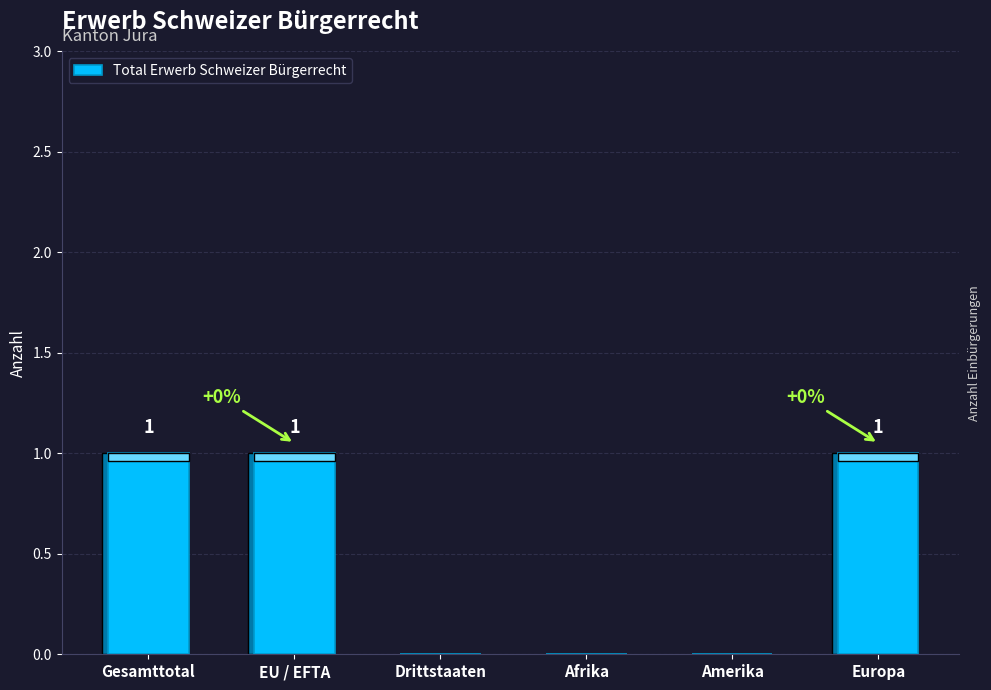

Count the number of categories in the chart.

6